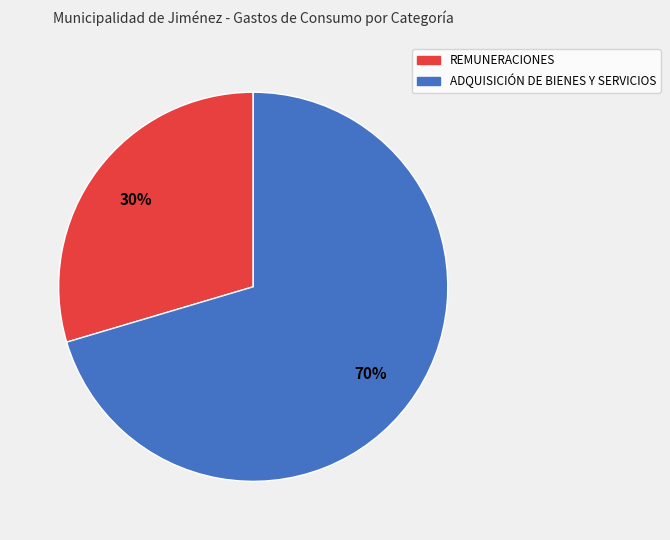

Is there any slice that represents more than half of the pie?

Yes